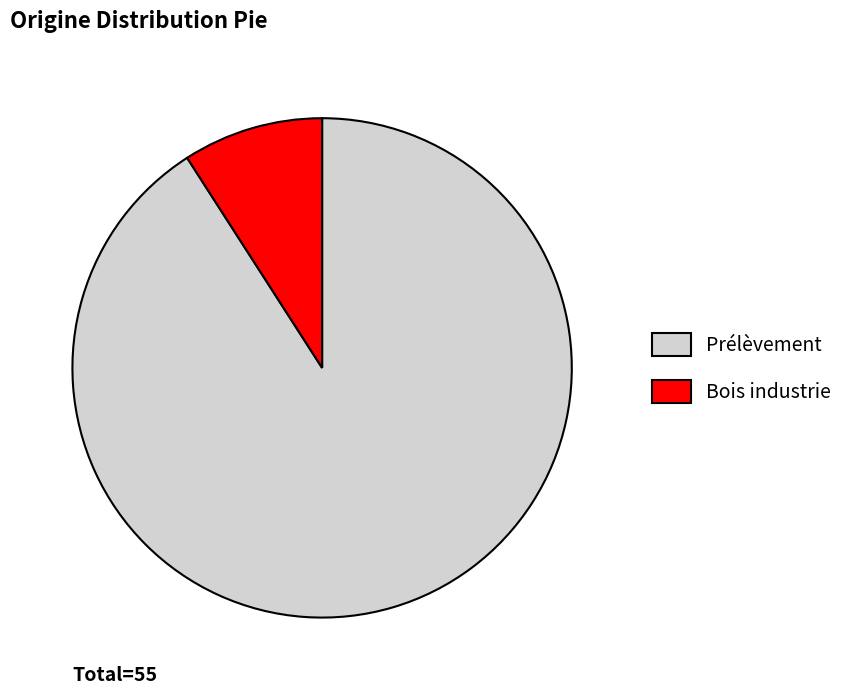

Is the sum of Bois industrie and Prélèvement greater than half?

Yes